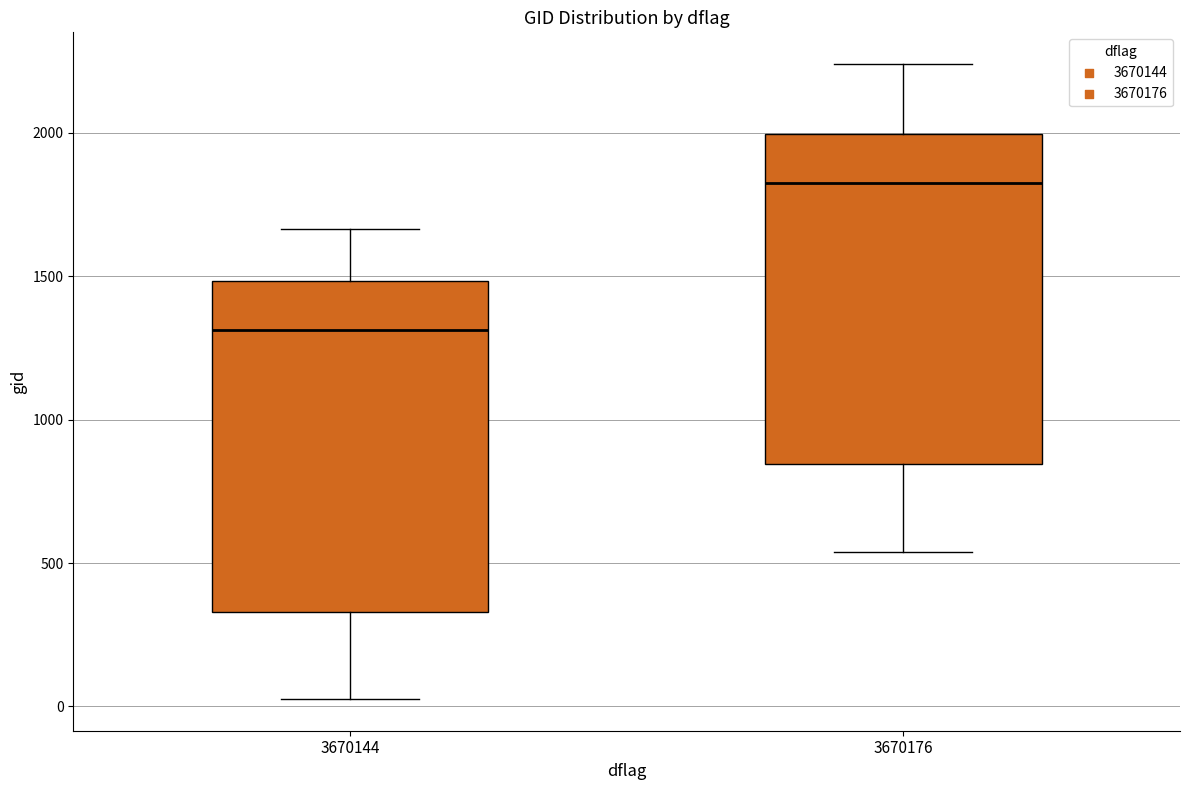

Where is the lower edge of the box at x = 3670176 on the y-axis? The values are not printed on the chart, so give them approximately, as read against the axis.

850